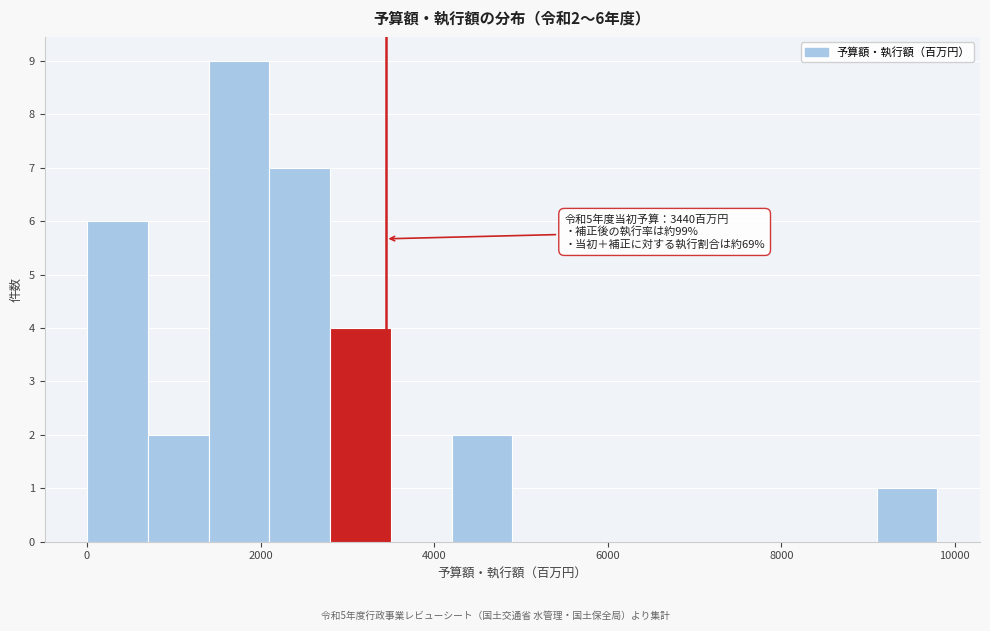

Read against the x-axis, roughly where is the centre of the tallest bar?

1800